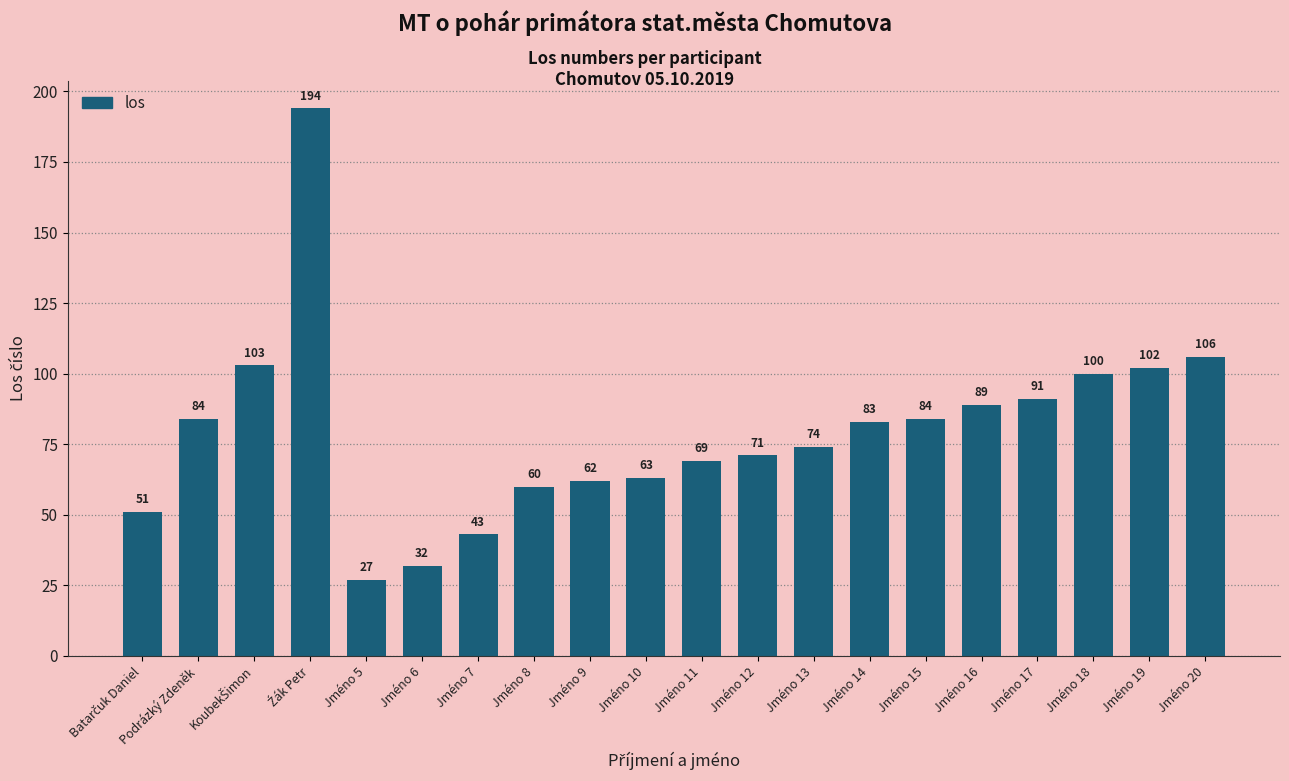

Is it true that the value at Jméno 8 is 60?

True